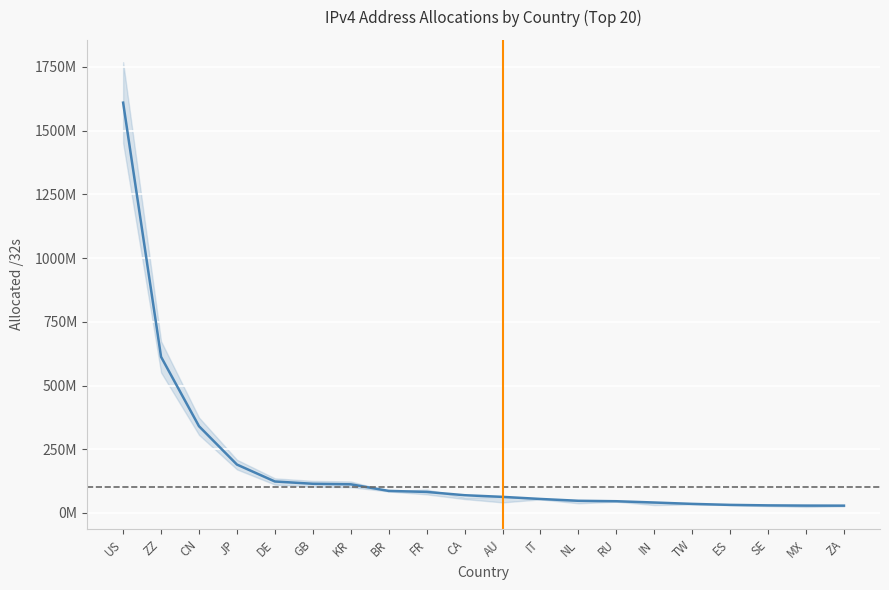

What is the change in value from IN to ES?

-9321920